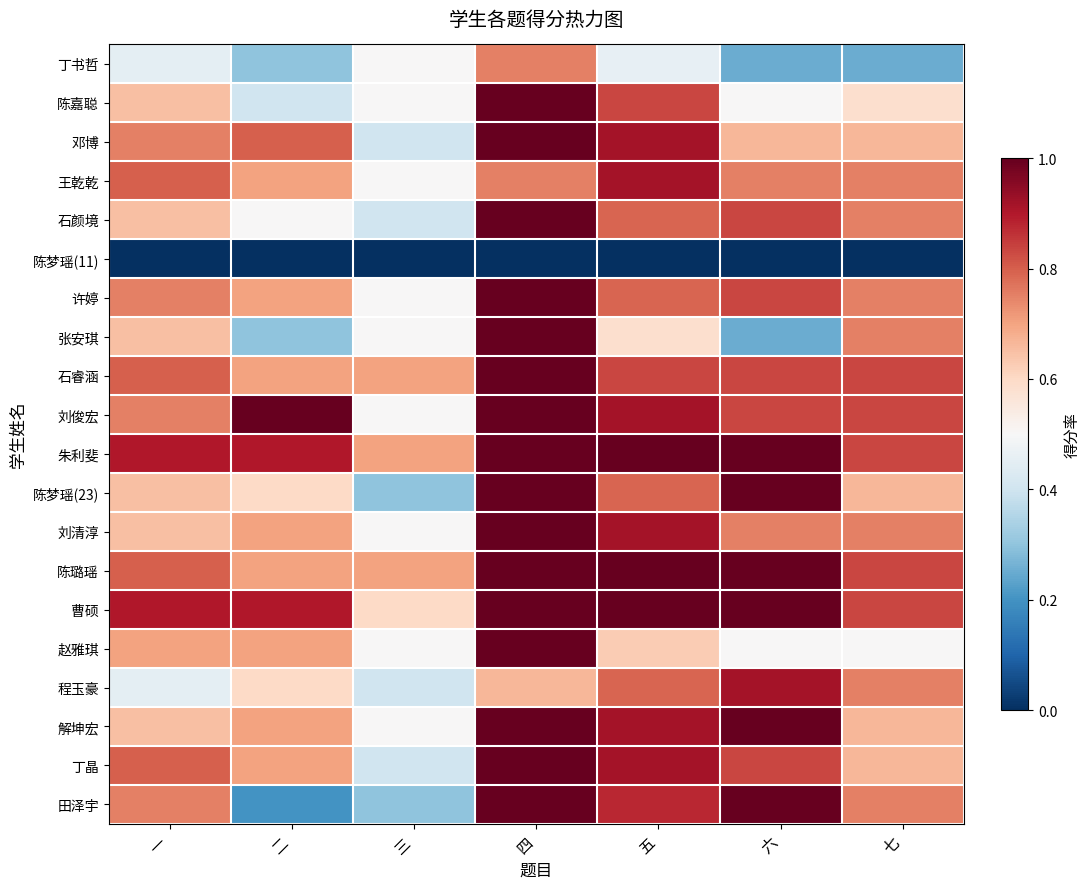

At how many categories does at least one series exceed 0?

7